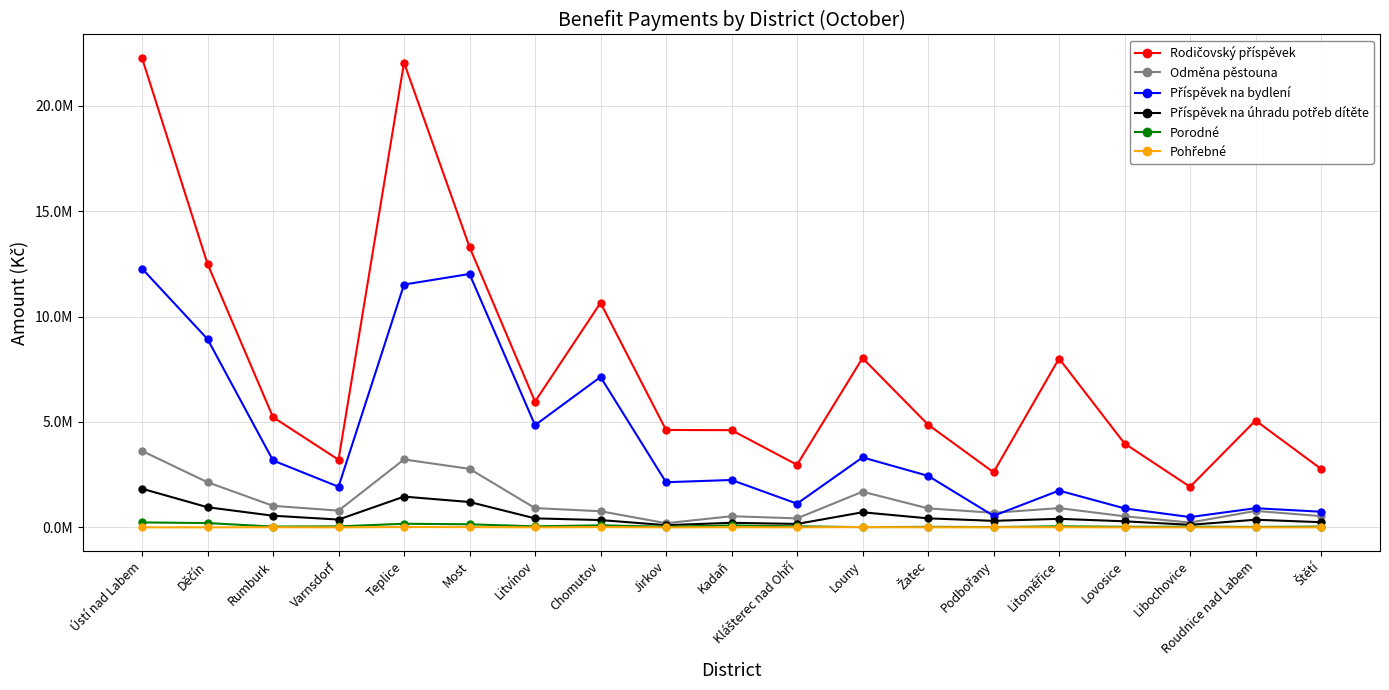

What is the sum of the Rodičovský příspěvek values at Libochovice and Jirkov?

6542032.0